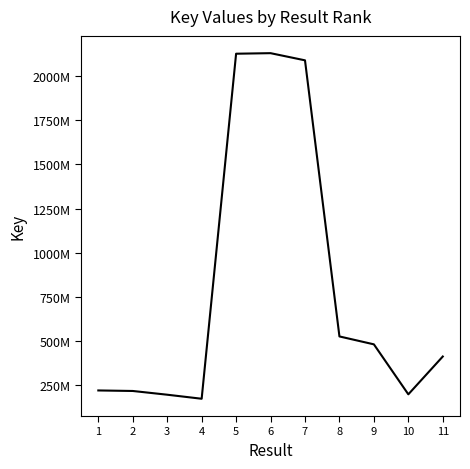

What is the value of the 4th point from the left?

173564868